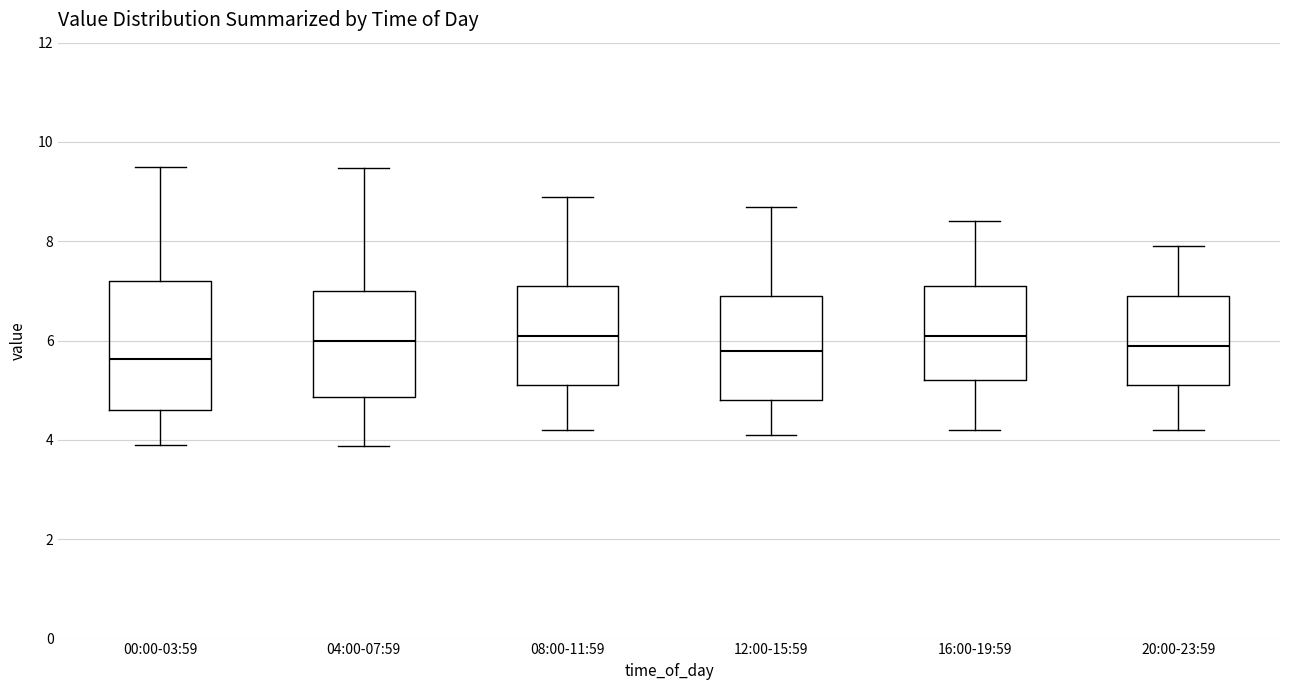

Reading left to right, transcribe this box plot: for each box, give where its median line is, the range the box spans, and where its two whiskers end, as read against the y-axis. The values are not printed on the chart, so give them approximately, as read against the axis.

00:00-03:59: median 5.6, box 4.6 to 7.2, whiskers 4.0 to 9.6
04:00-07:59: median 6.0, box 4.8 to 7.0, whiskers 3.8 to 9.4
08:00-11:59: median 6.2, box 5.2 to 7.2, whiskers 4.2 to 9.0
12:00-15:59: median 5.8, box 4.8 to 7.0, whiskers 4.2 to 8.8
16:00-19:59: median 6.2, box 5.2 to 7.2, whiskers 4.2 to 8.4
20:00-23:59: median 6.0, box 5.2 to 7.0, whiskers 4.2 to 8.0